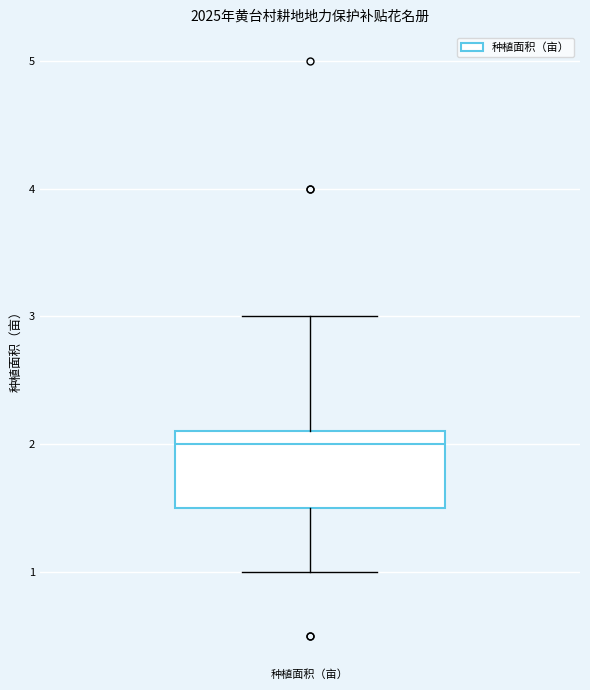

Where is the upper edge of the box for 种植面积（亩） on the y-axis? The values are not printed on the chart, so give them approximately, as read against the axis.

2.1